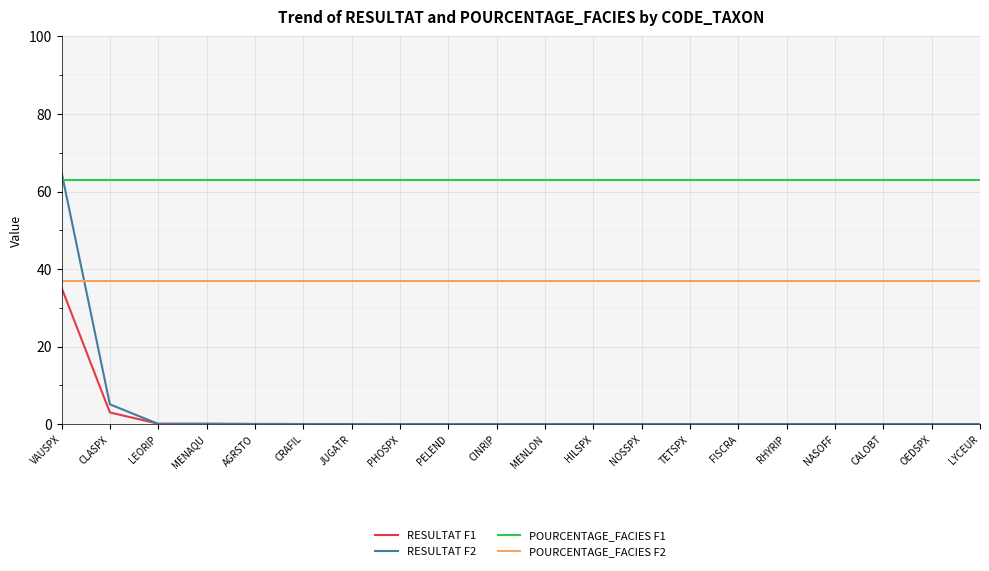

Is the value of RESULTAT F2 at CALOBT greater than the value of POURCENTAGE_FACIES F2 at RHYRIP?

No